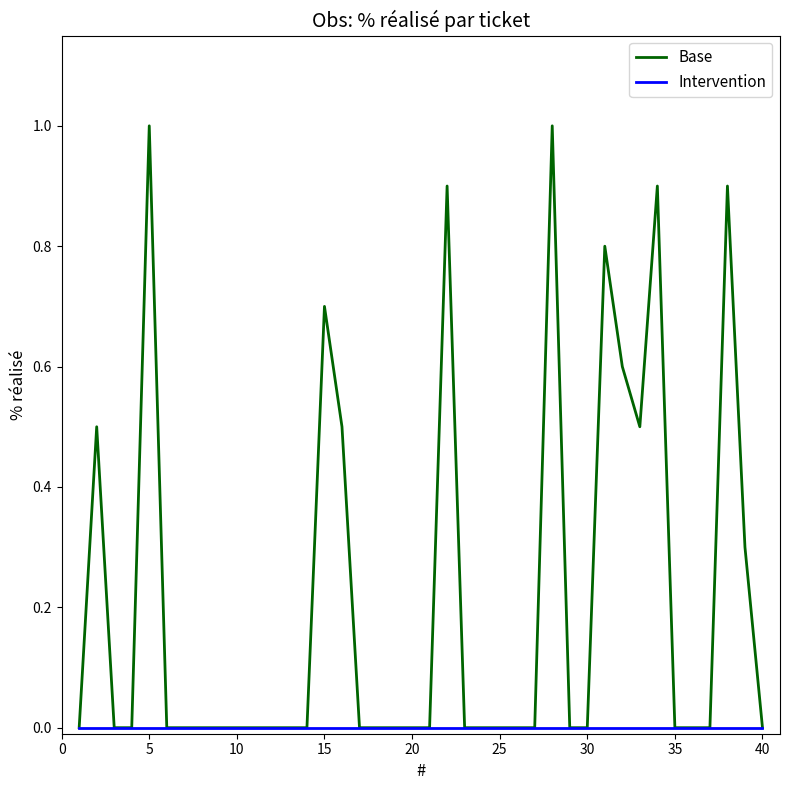

How many series are shown in this chart?

2